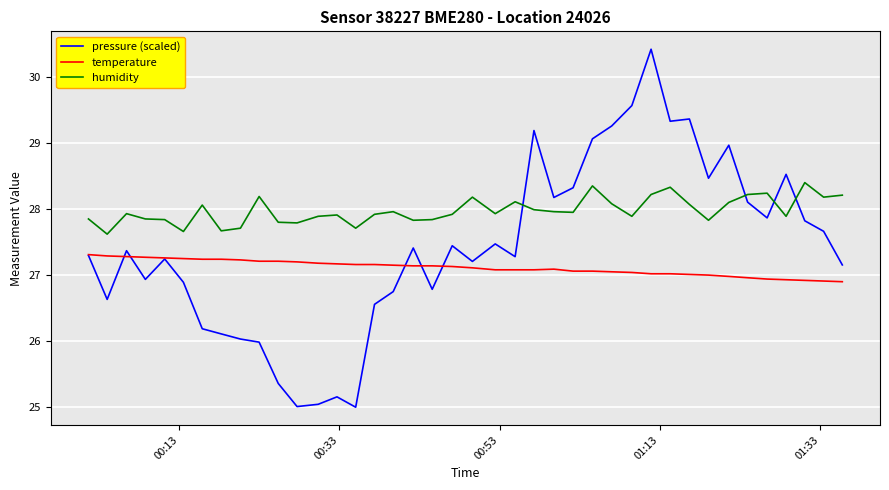

Rank the series by their average value, from highest to lowest.

humidity, pressure (scaled), temperature